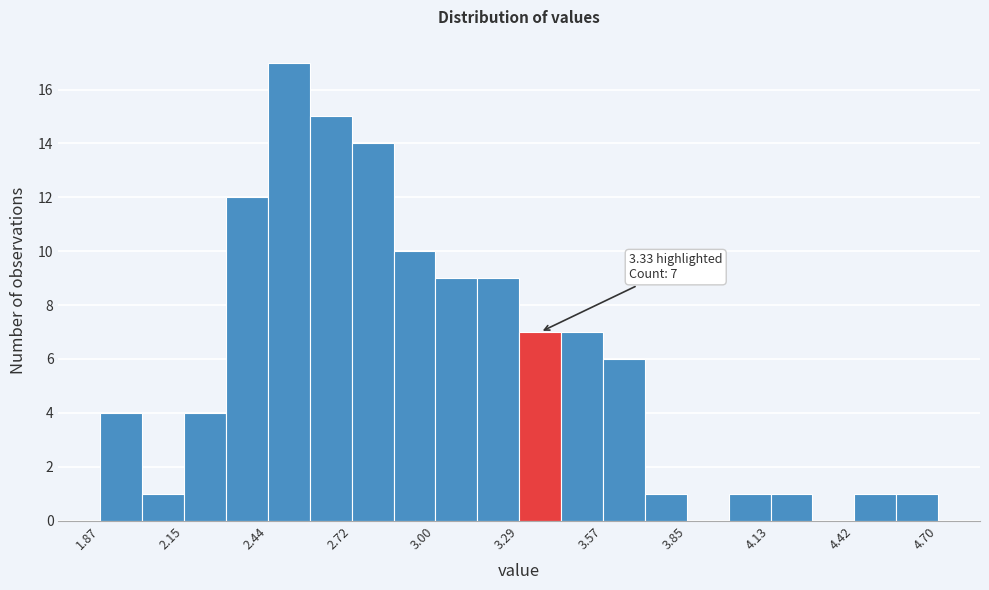

Around what value on the x-axis is the tallest bar? Give the approximate position of its centre, as read against the axis.

2.50